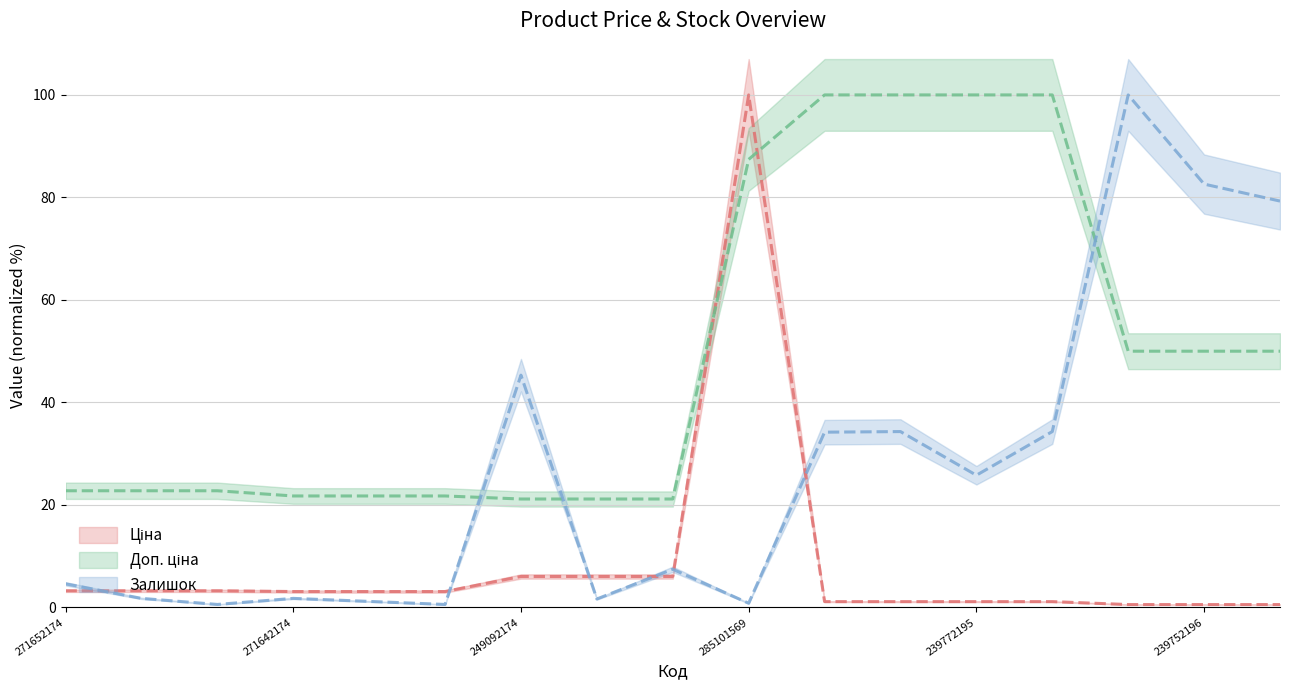

The value of Доп. ціна at 271642173 is 21.8. True or false?

True